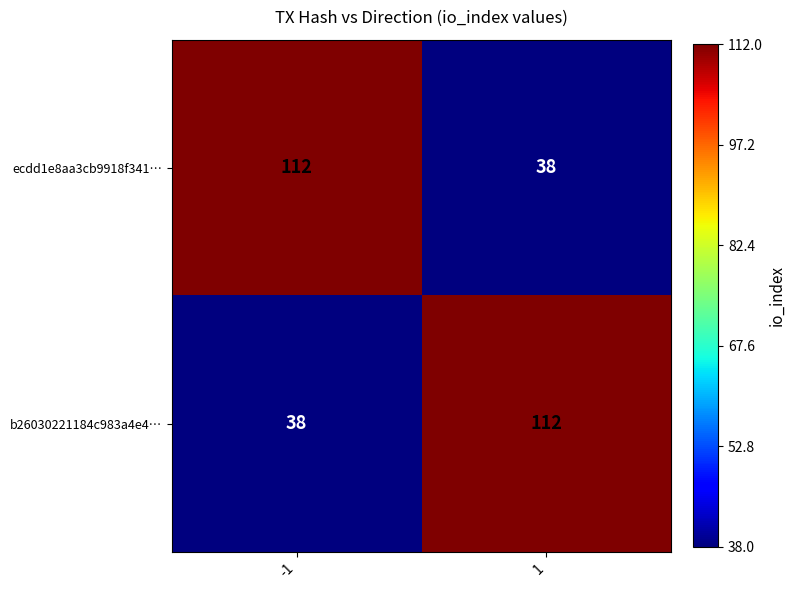

What is the total value across all series at 1?

150